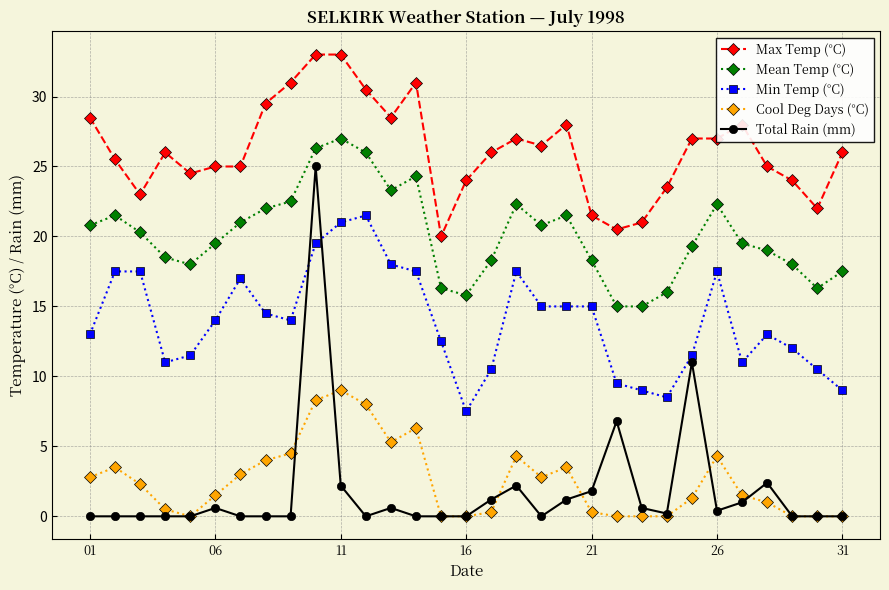

What is the greatest value displayed?

33.0